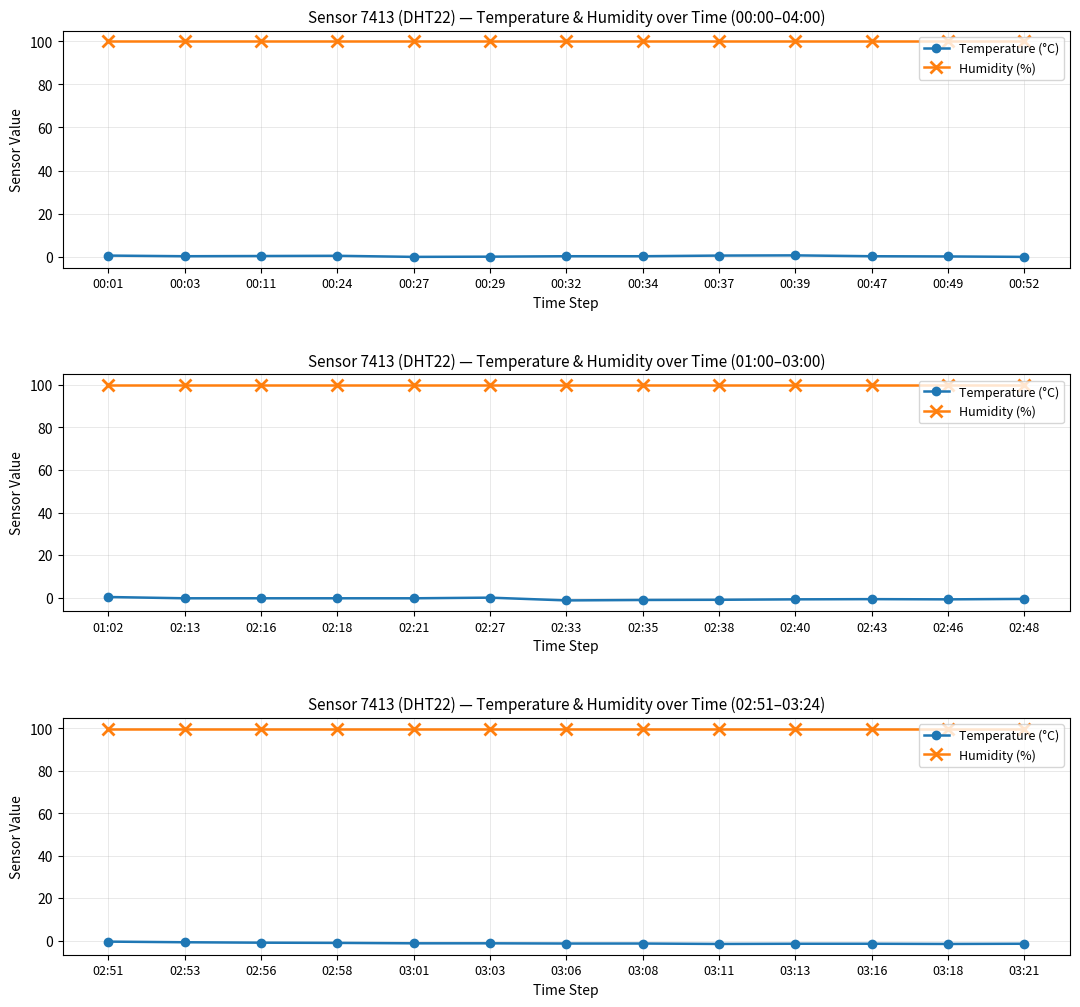

How many series are shown in this chart?

2